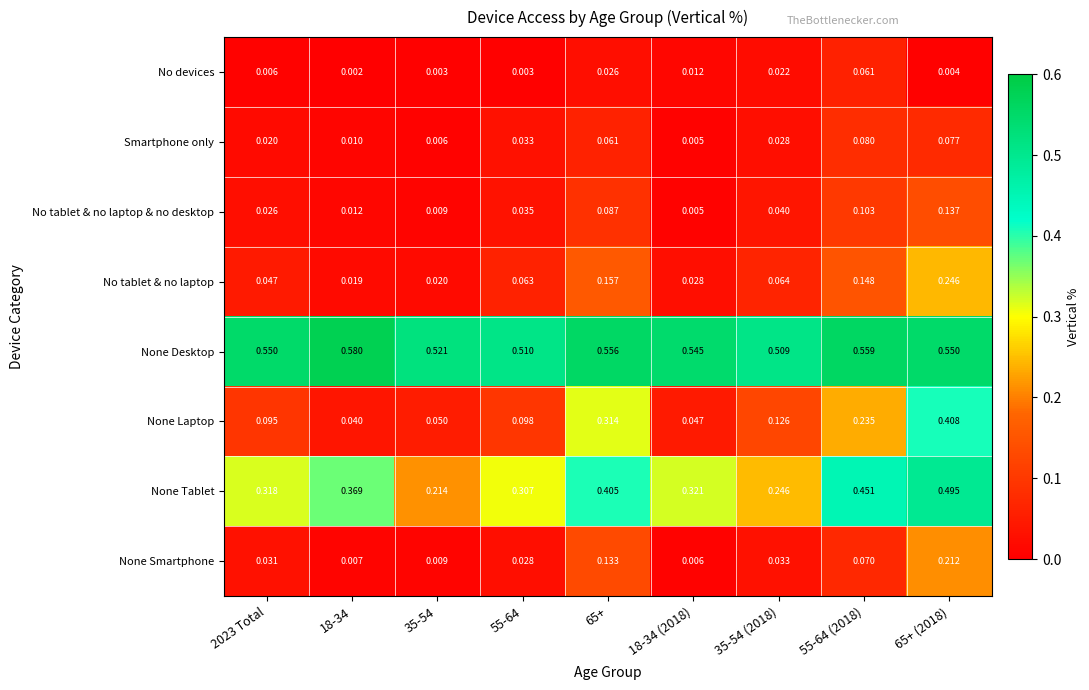

Rank the series at 35-54 (2018) from highest to lowest value.

None Desktop, None Tablet, None Laptop, No tablet & no laptop, No tablet & no laptop & no desktop, None Smartphone, Smartphone only, No devices